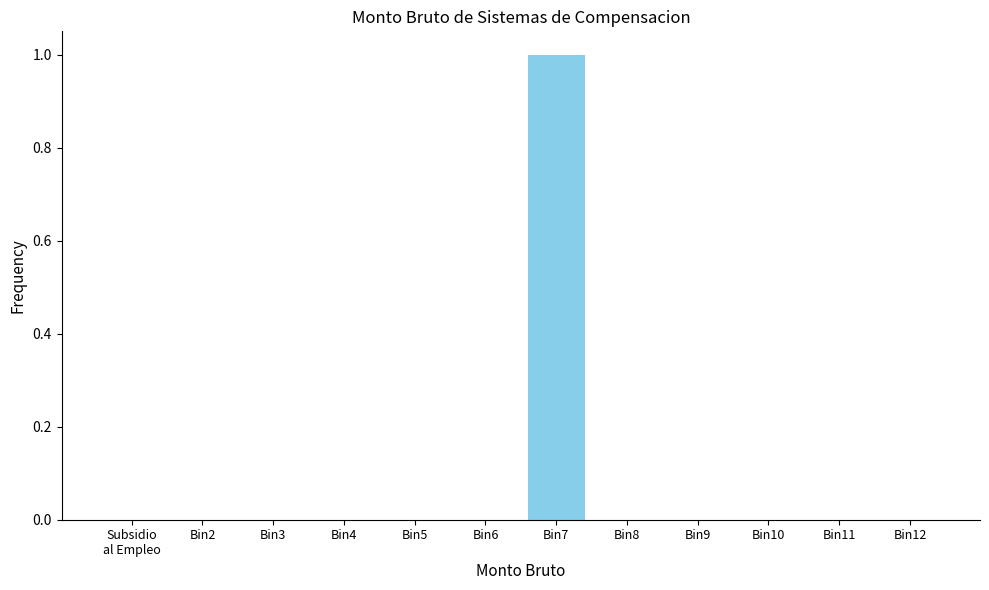

Which category has the highest value across all series?

Bin7